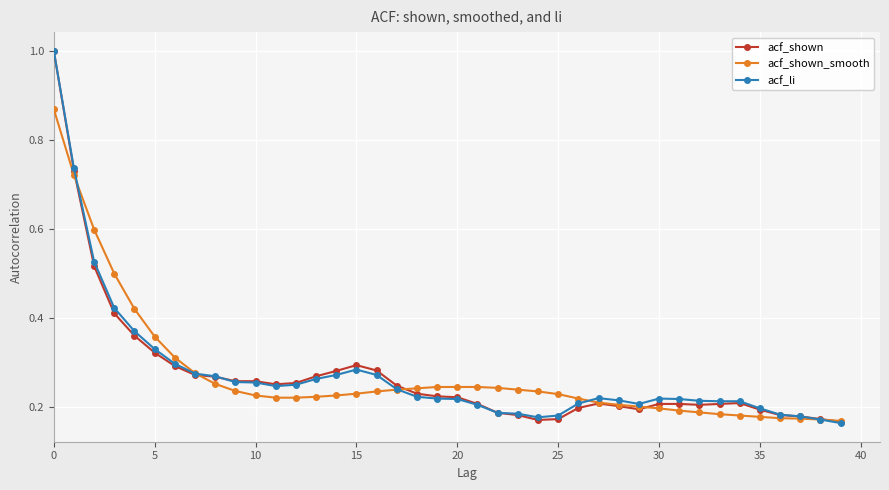

What is the maximum value shown in the chart?

1.0